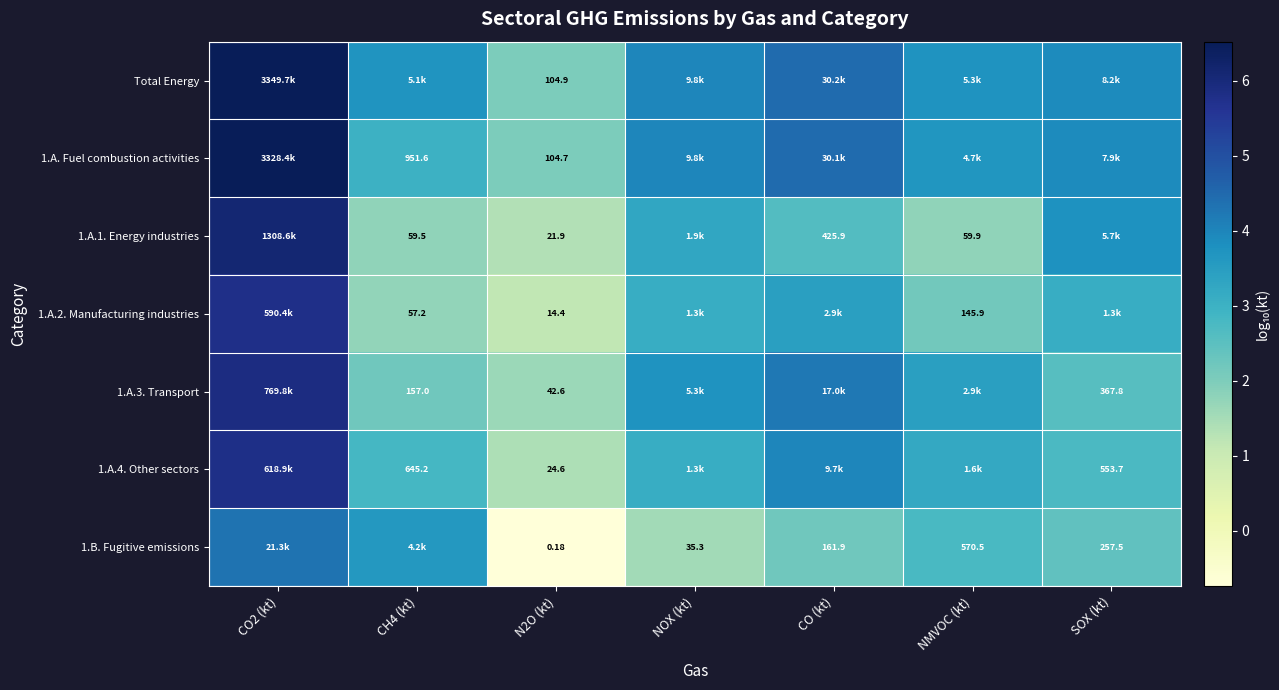

Is the value of 1.B. Fugitive emissions at NMVOC (kt) greater than the value of 1.A.4. Other sectors at N2O (kt)?

Yes